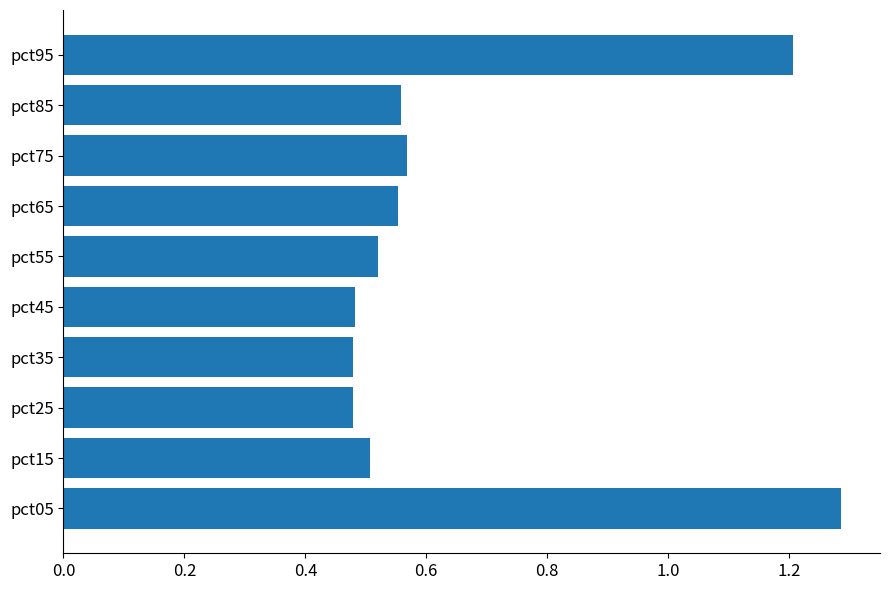

What is the difference between the maximum and second lowest values?

0.8